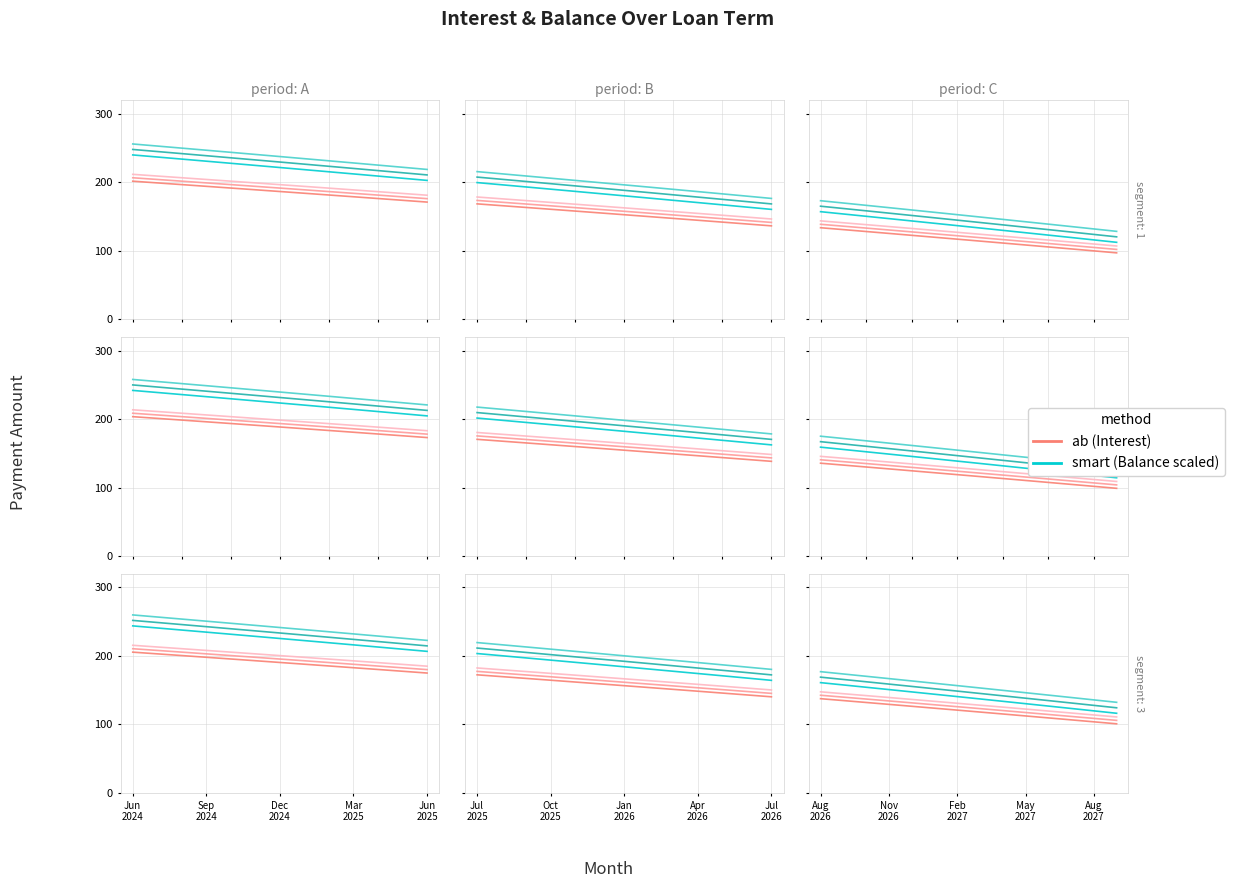

What are all the series names shown in the legend?

ab, smart